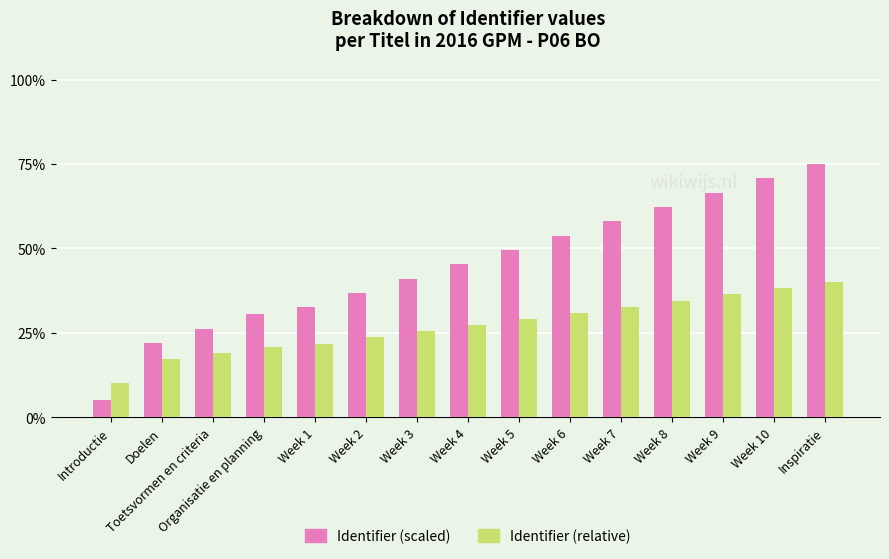

What position from the left is Week 9?

13